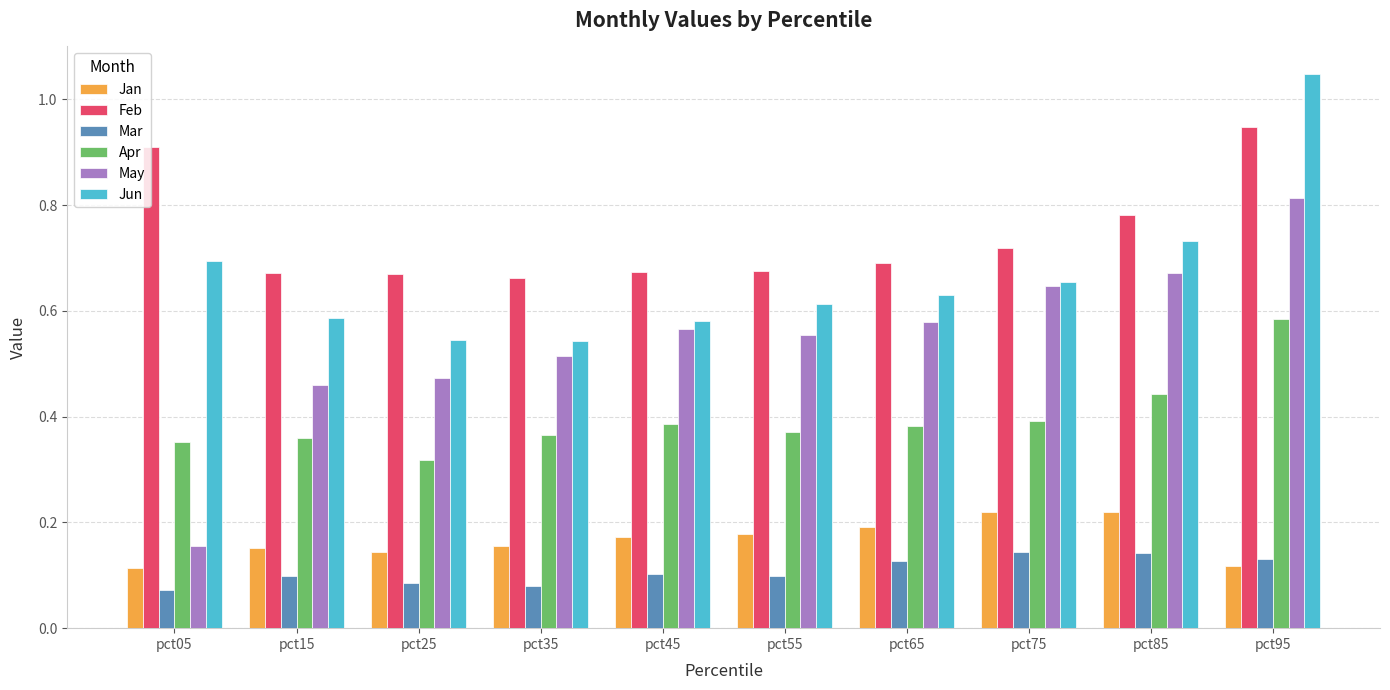

The Jan series shows 0.2 at pct65. True or false?

True